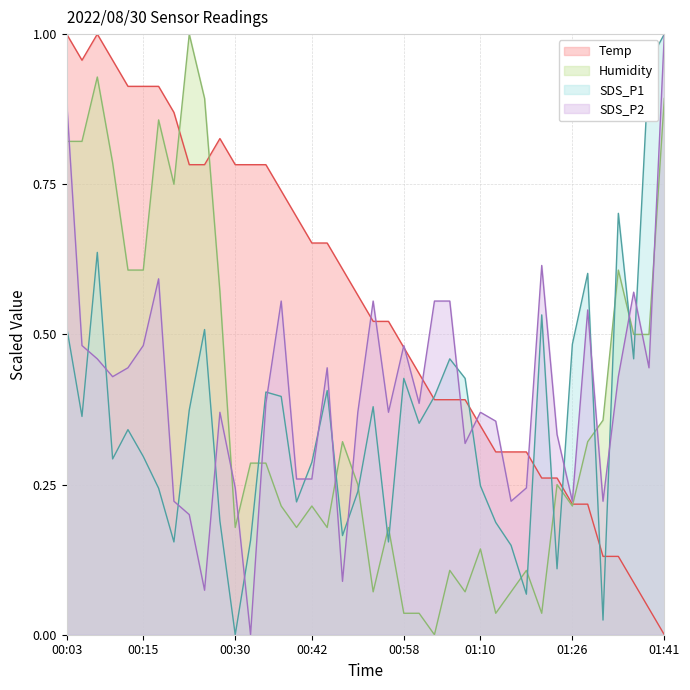

Rank the series by their maximum value, from highest to lowest.

Temp, Humidity, SDS_P1, SDS_P2